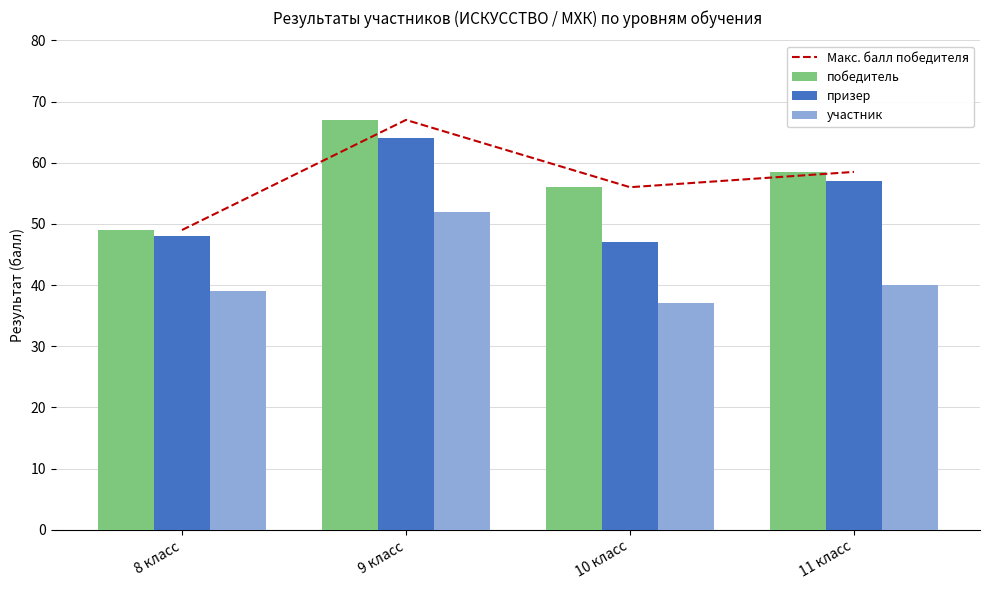

Read the участник value at 8 класс.

39.0